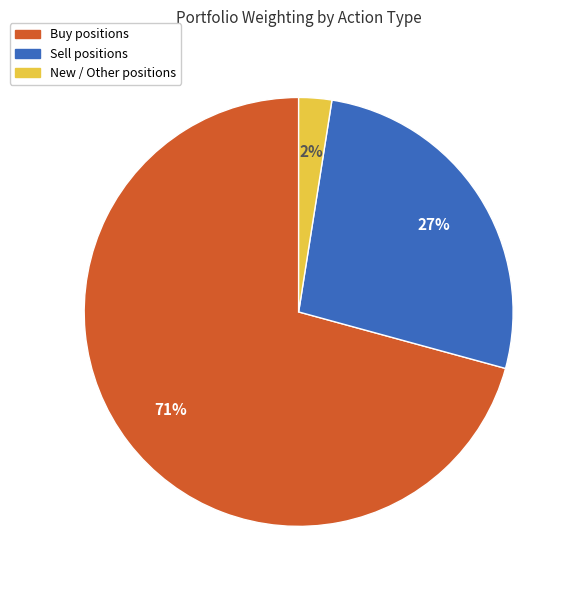

Is there a majority slice in this chart?

Yes